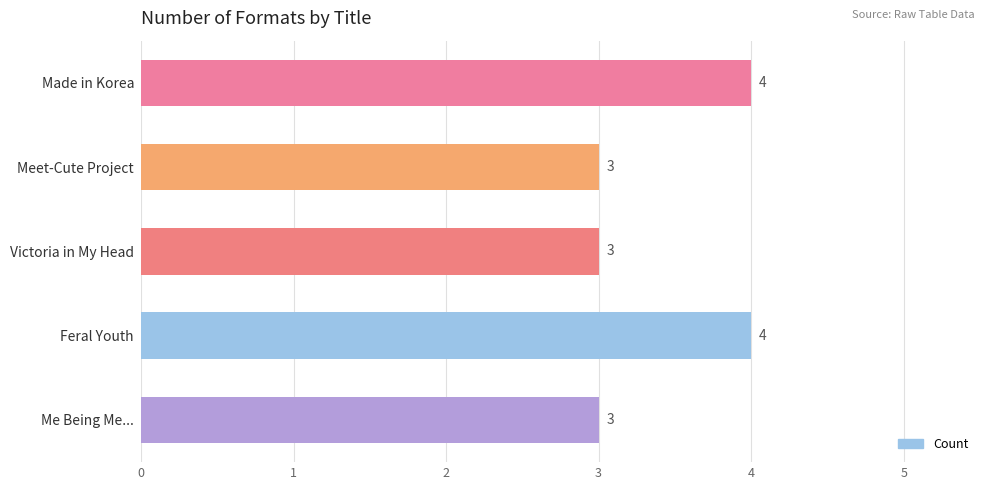

True or false: the data shows 5 at Meet-Cute Project.

False